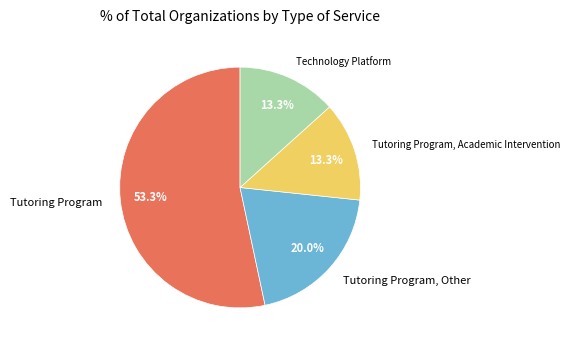

Which category has the biggest portion of the pie?

Tutoring Program